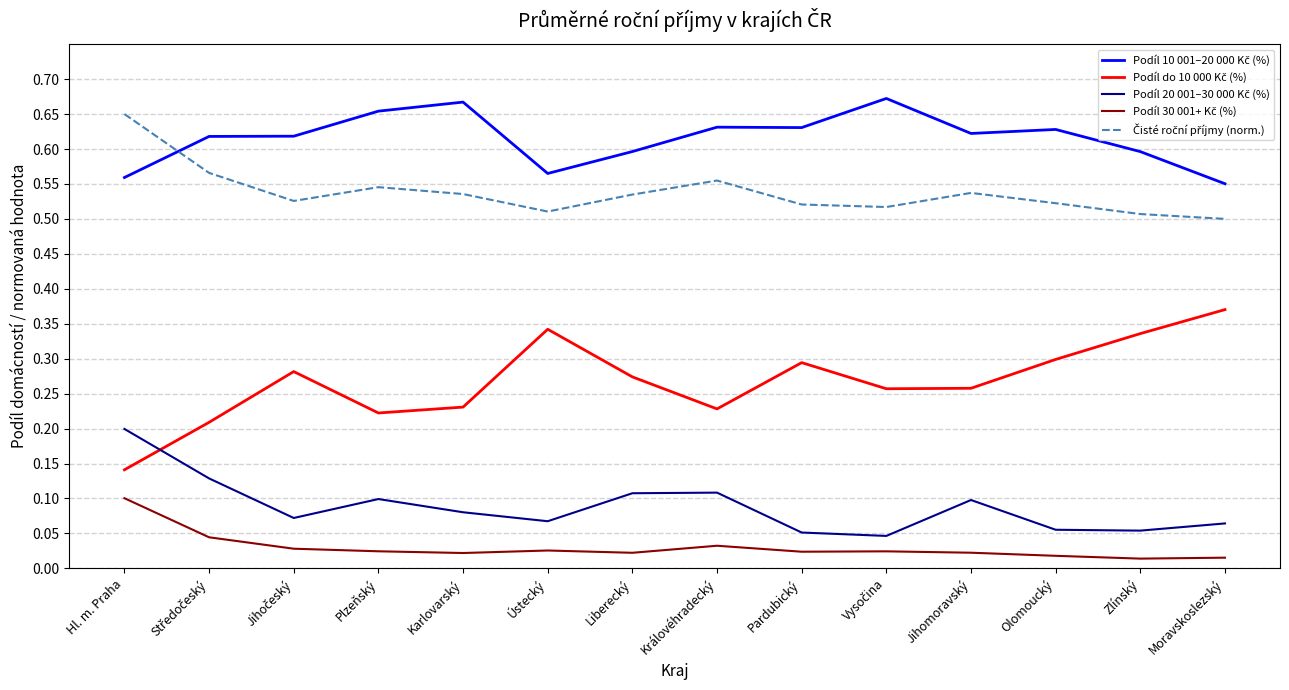

What position from the left is Ústecký?

6